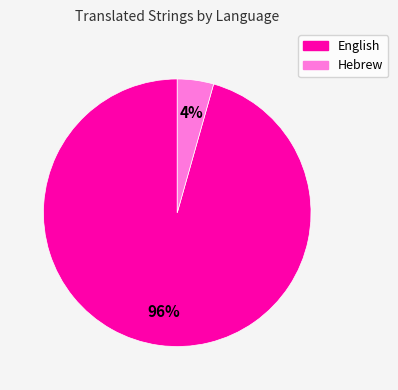

Between English and Hebrew, which is larger?

English